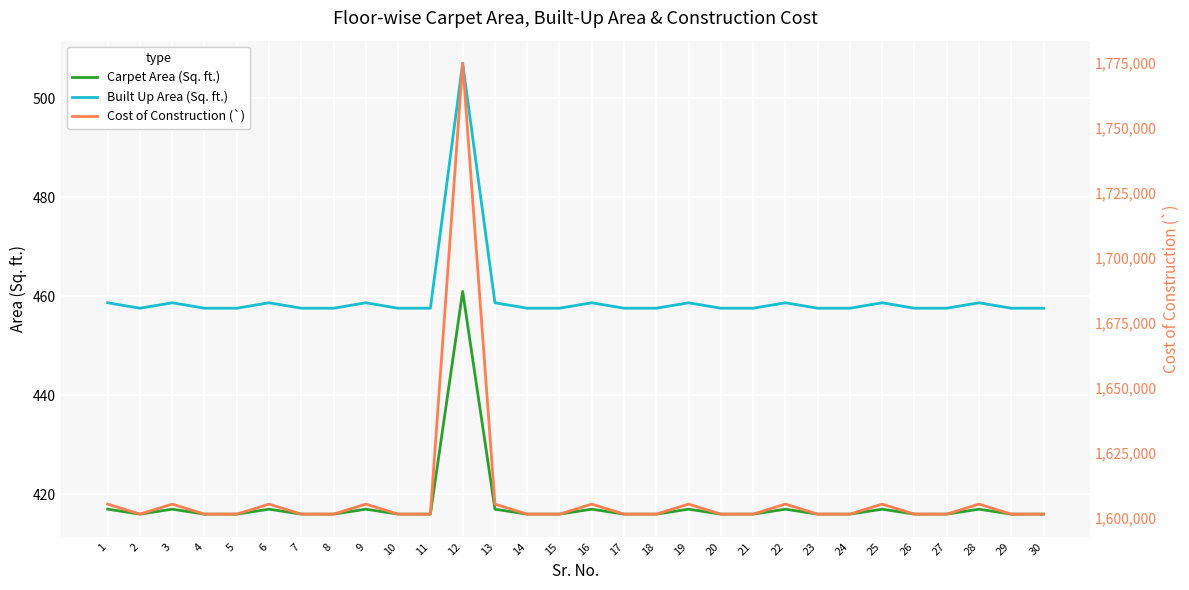

What is the approximate value of Carpet Area (Sq. ft.) at 27?

416.0